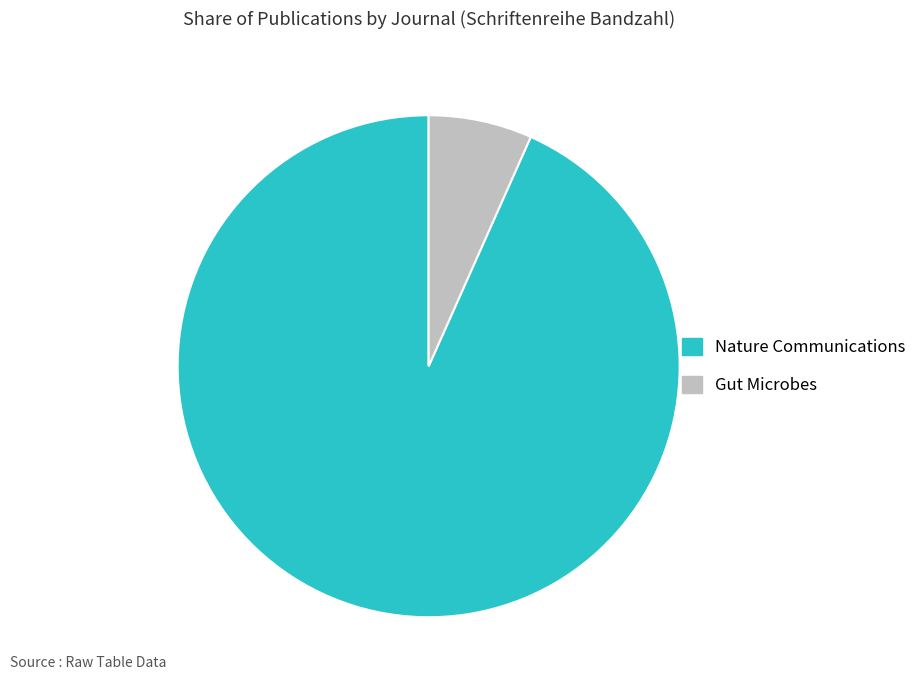

Approximately how many times larger is the value at Nature Communications compared to Gut Microbes?

14.0